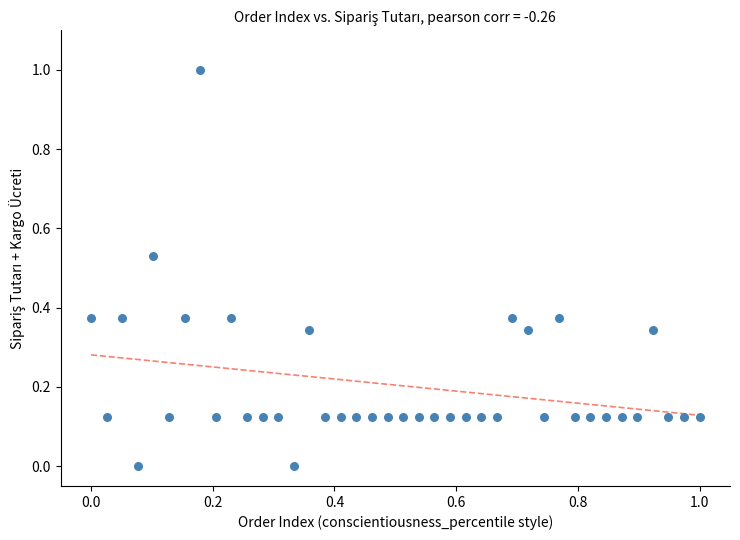

What is the range of X values (max minus min)?

1.0